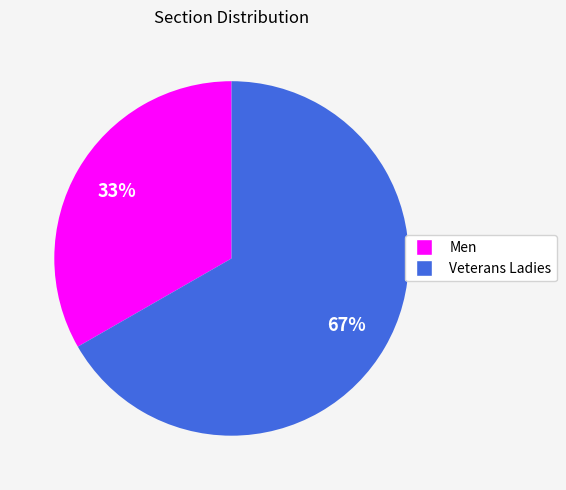

How many slices are in this pie chart?

2